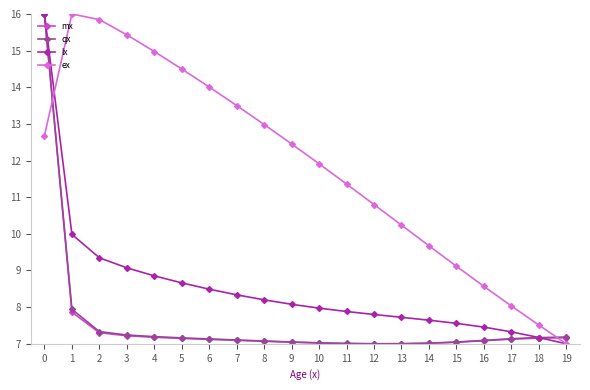

What is the spread (max minus min) of values at 3?

8.2